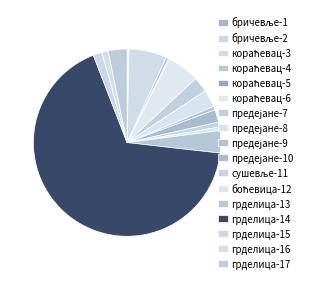

Rank the categories by value from lowest to highest.

бричевље-1, бричевље-2, кораћевац-5, кораћевац-4, боћевица-12, предејане-9, сушевље-11, грделица-16, грделица-15, предејане-10, предејане-7, предејане-8, грделица-17, грделица-13, кораћевац-6, кораћевац-3, грделица-14